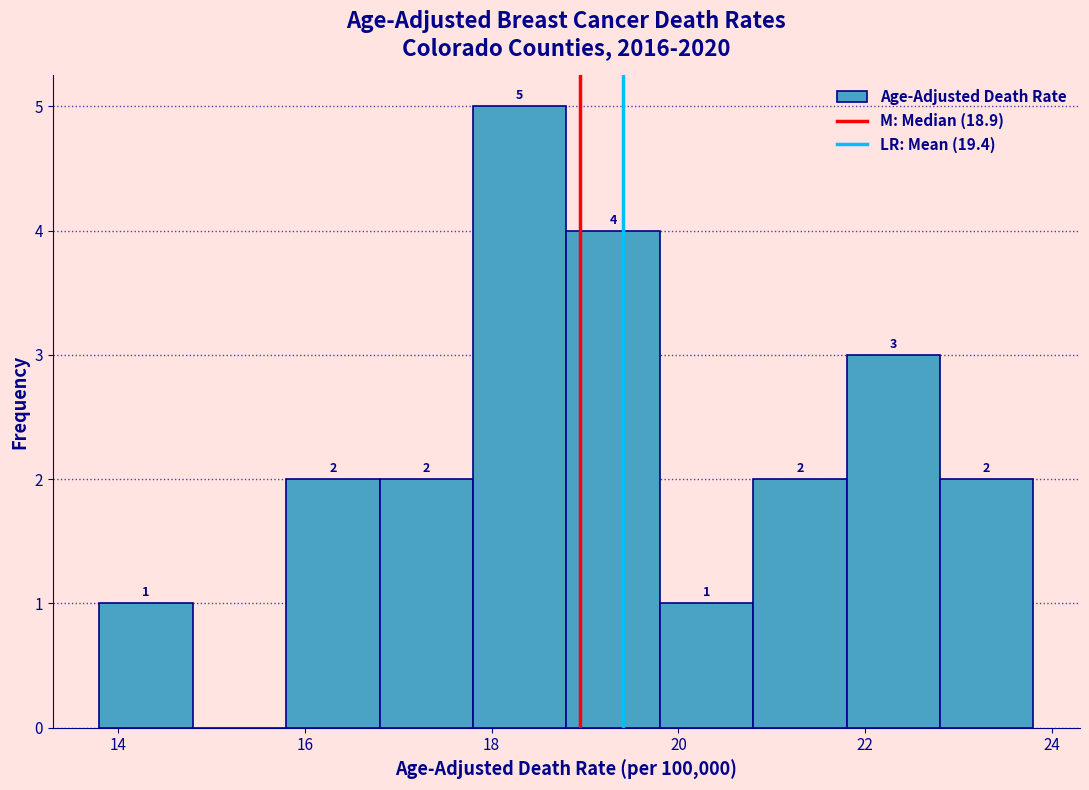

Which range on the x-axis has the tallest bar?

17.8 to 18.8